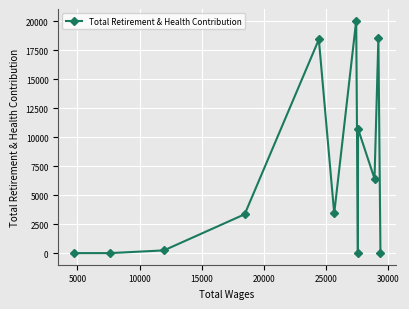

What is the sum of all values?

81220